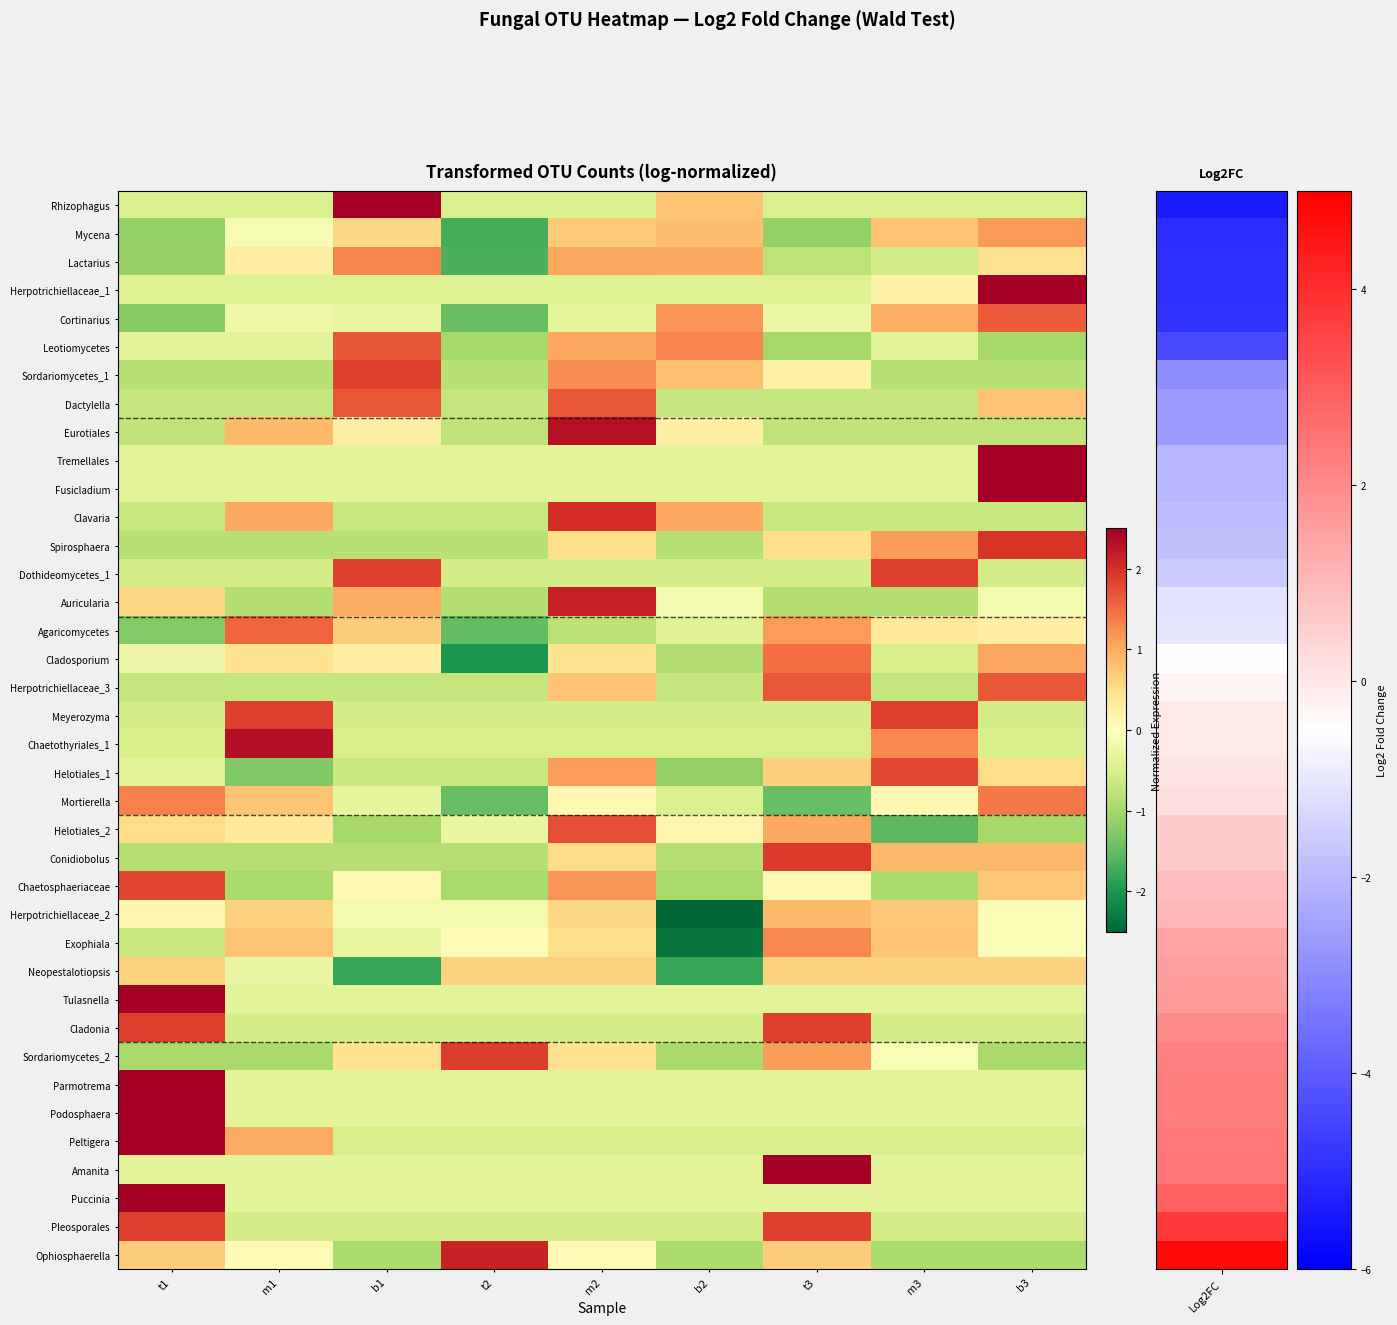

At which category is the sum across all series the highest?

m2